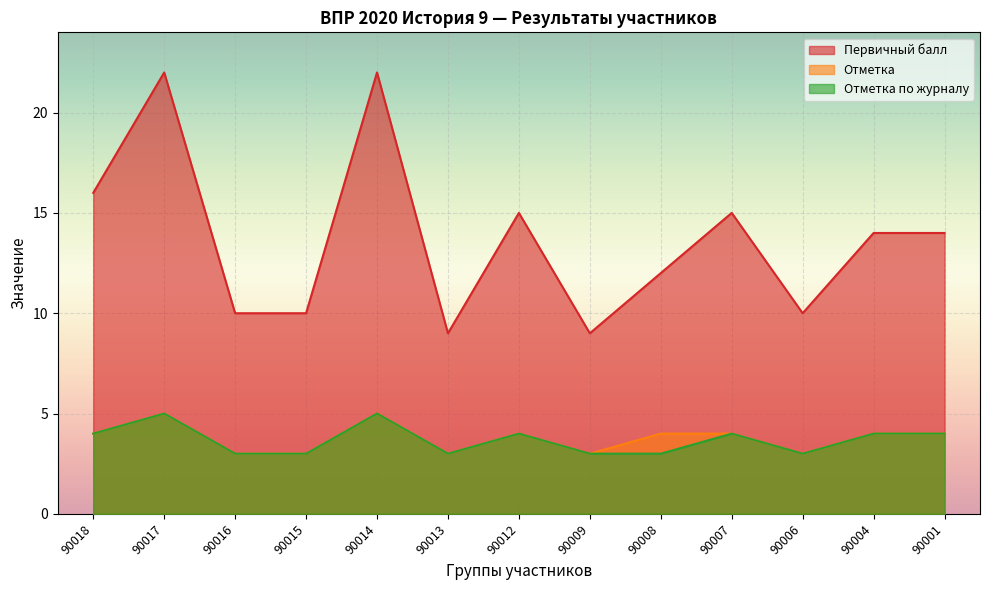

Where is Отметка по журналу nearest to the value 4?

90018